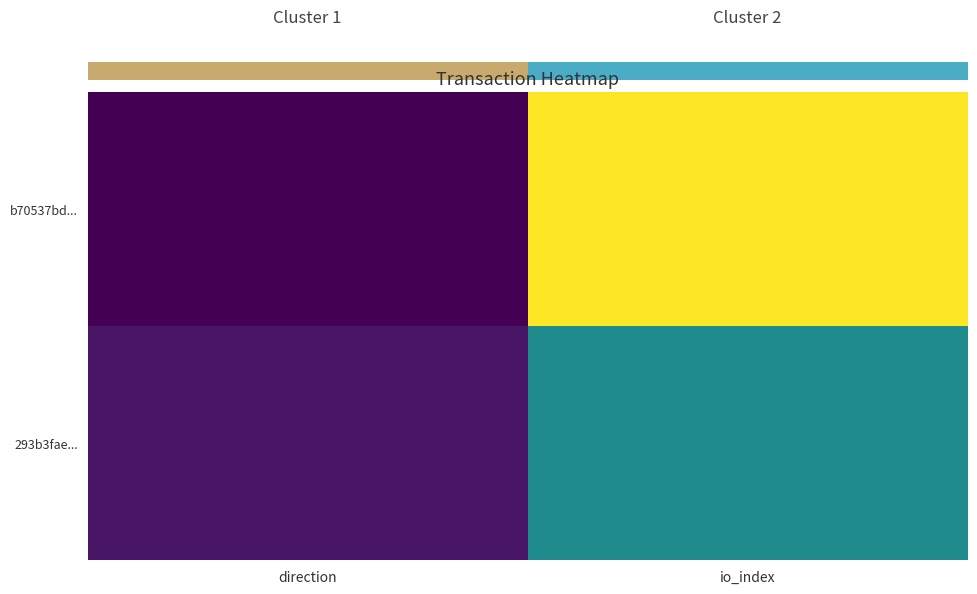

Which series has the largest total across all categories?

b70537bd...